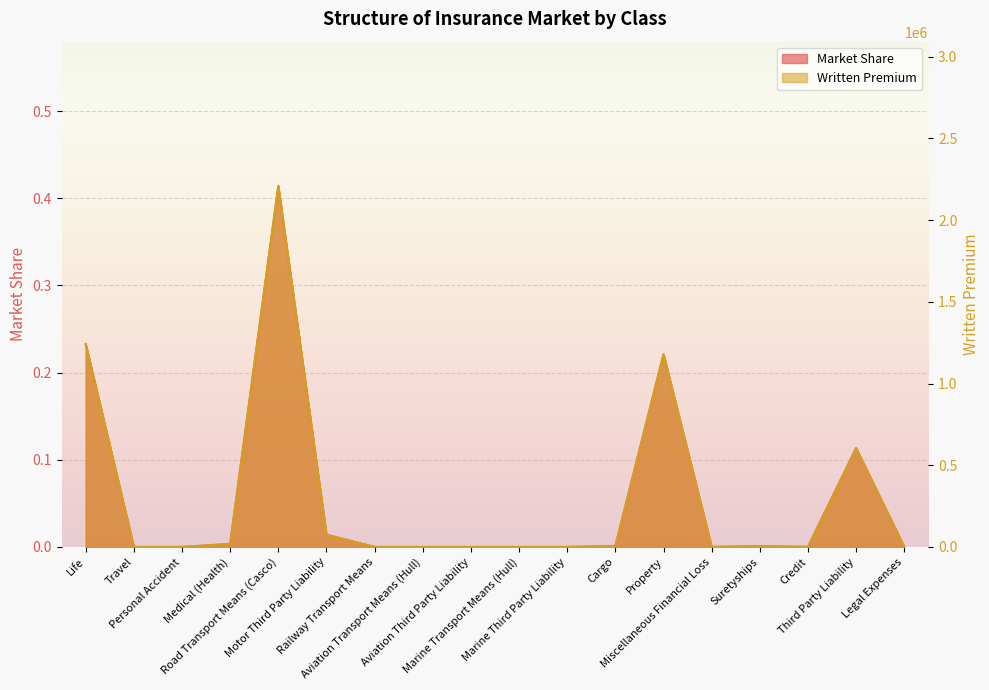

In Market Share, how many points are lower than both neighbors (excluding endpoints)?

2